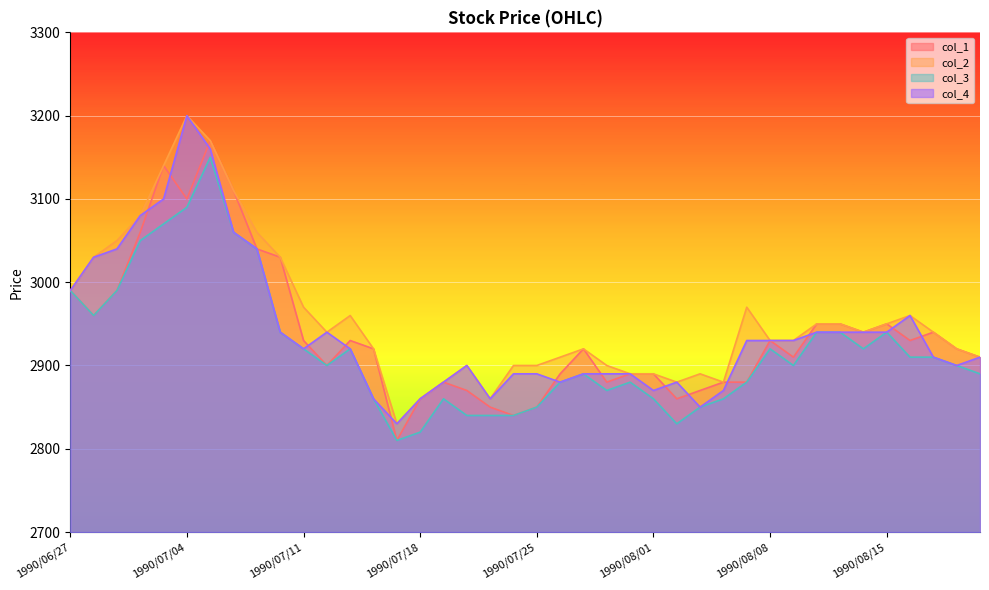

What is the average value of the col_4 series?

2941